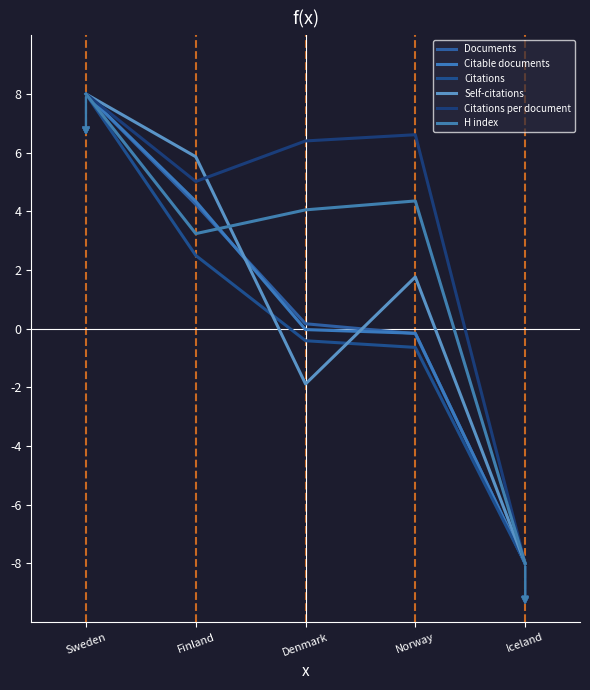

True or false: Self-citations has more than 1 interior local peaks.

False